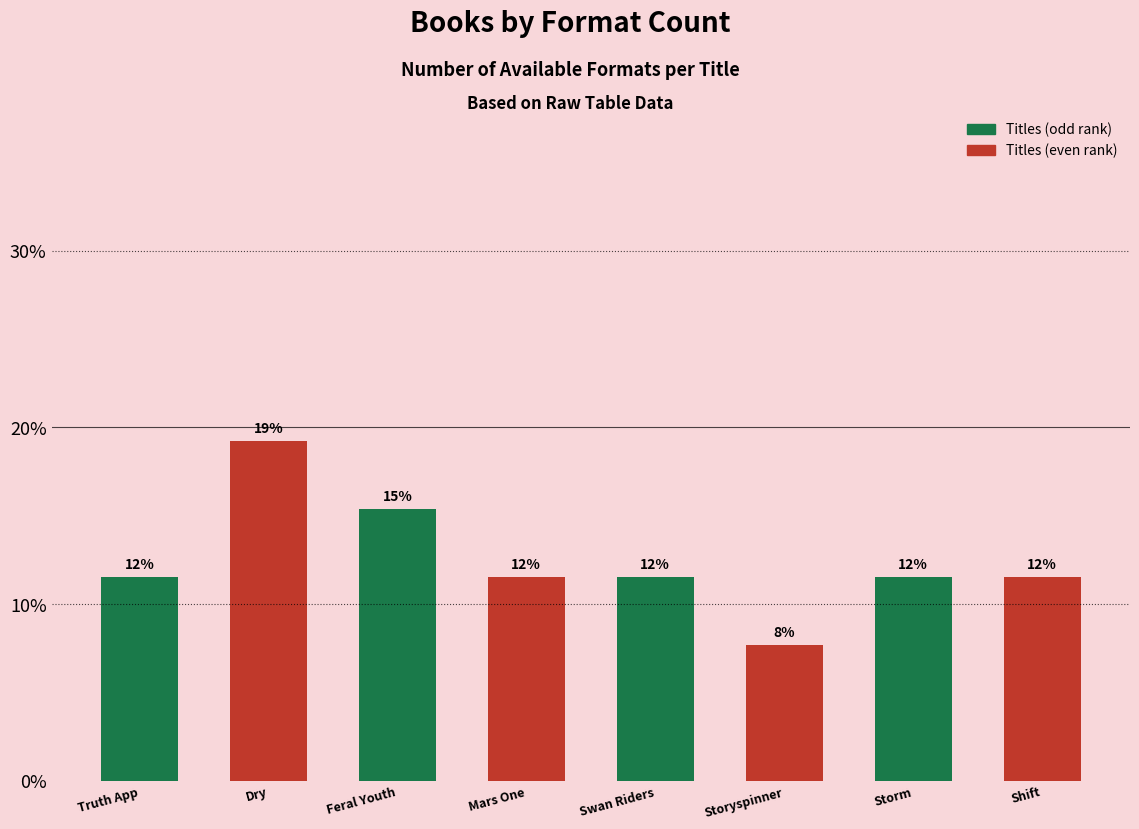

What is the maximum value shown in the chart?

19.2